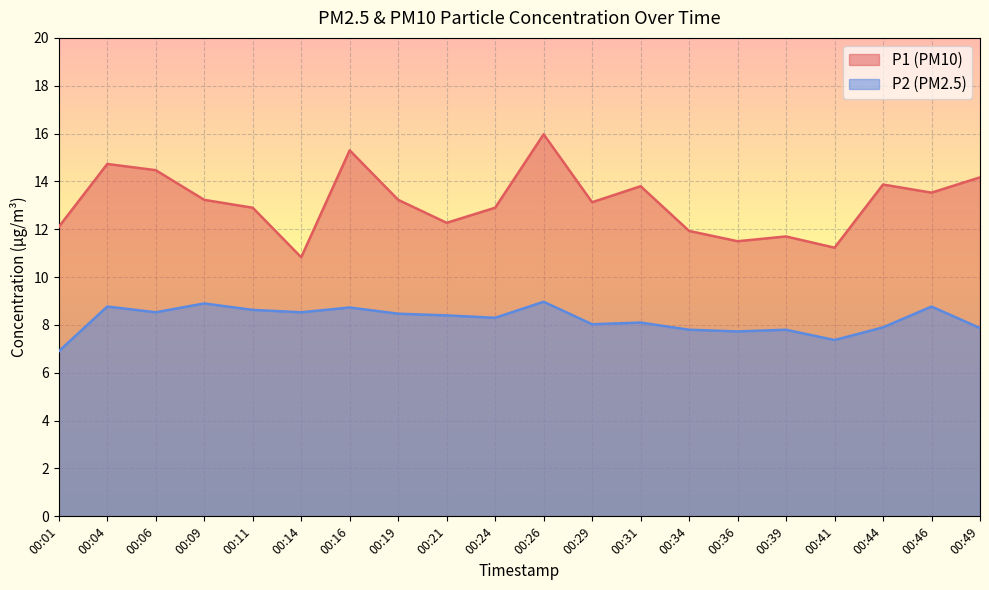

Is it true that P1 equals 13.5 at 00:46?

True